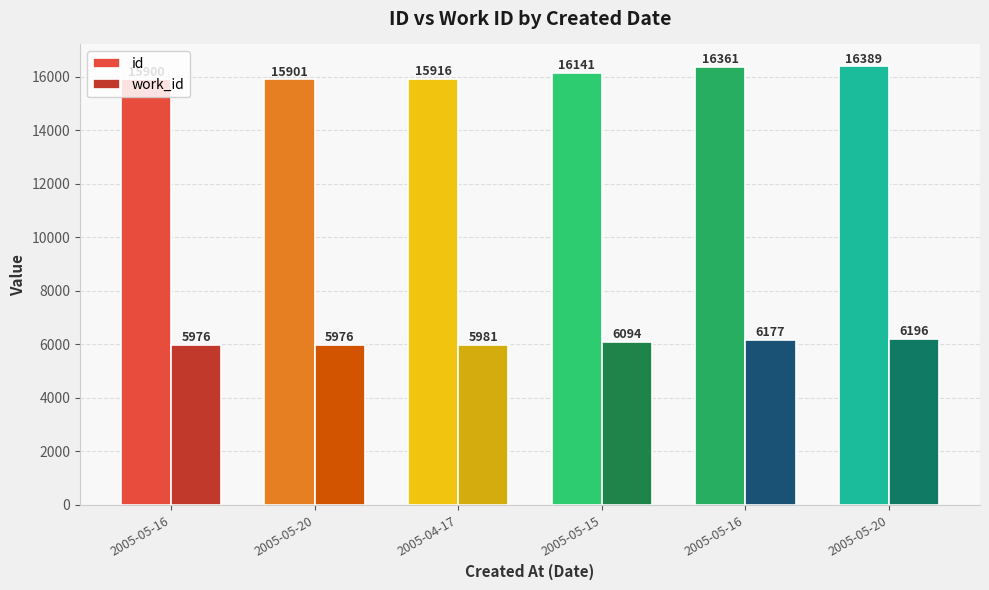

Count the number of categories in the chart.

6